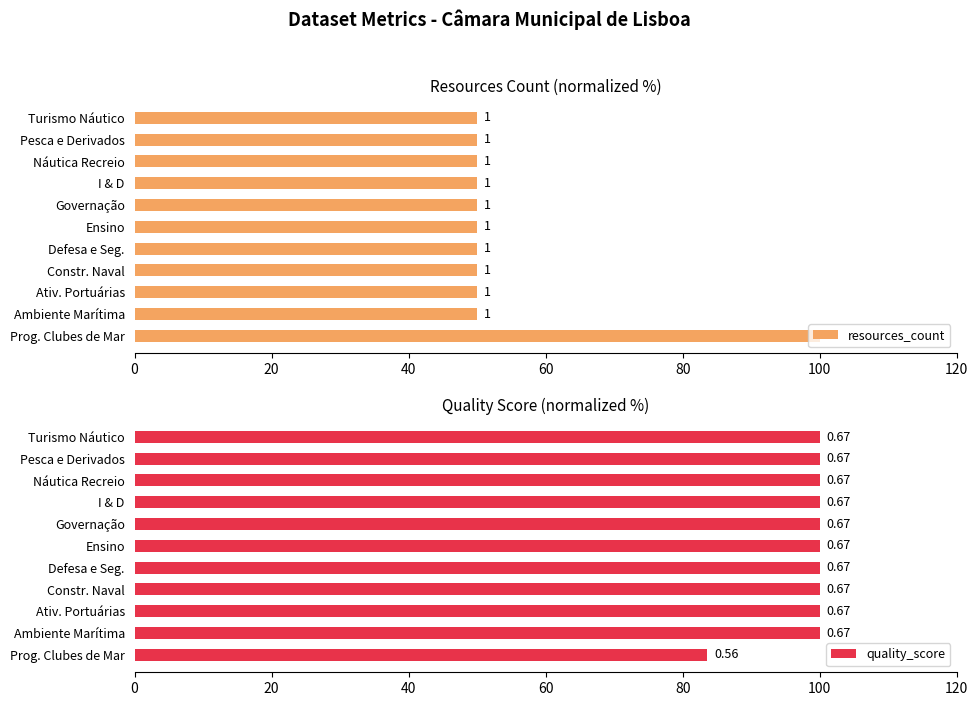

How many data points in resources_count are above 50?

1